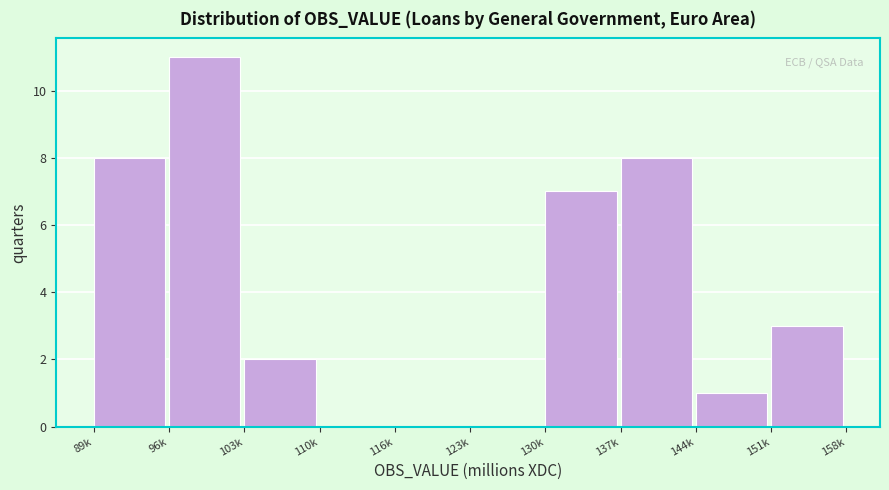

Reading left to right, transcribe all the data shown in this chart.

89k=8	96k=11	103k=2	110k=0	116k=0	123k=0	130k=7	137k=8	144k=1	151k=3